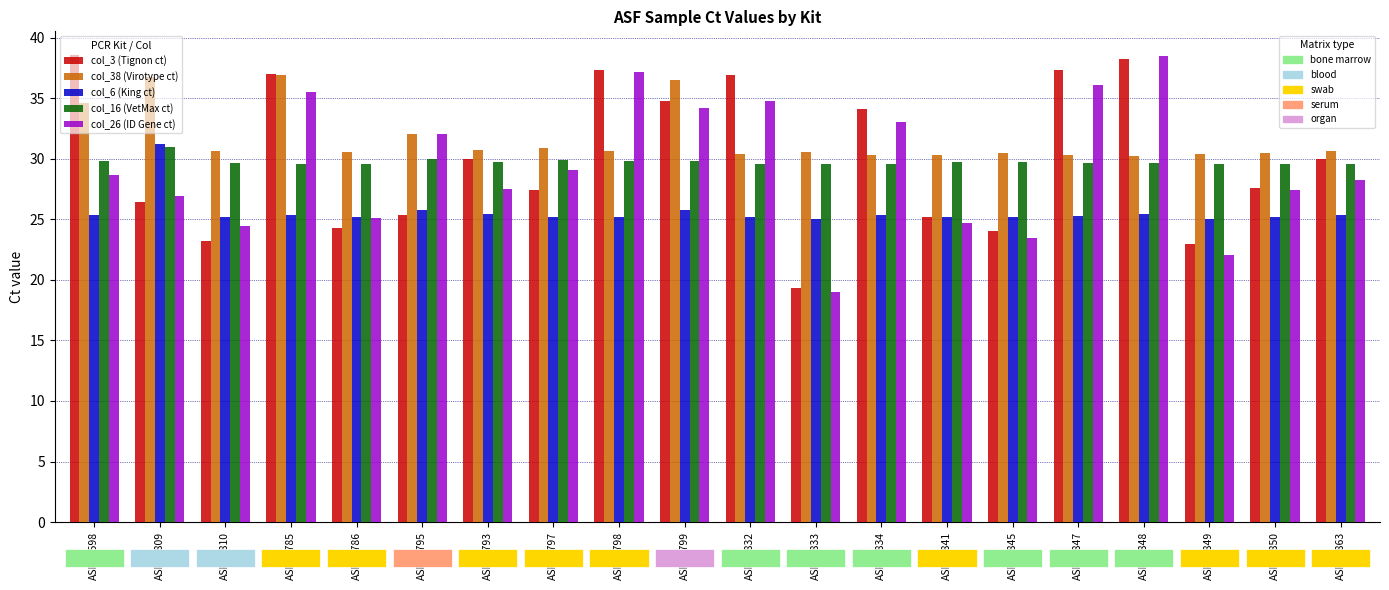

What is the spread (max minus min) of values at ASP01798?

12.1